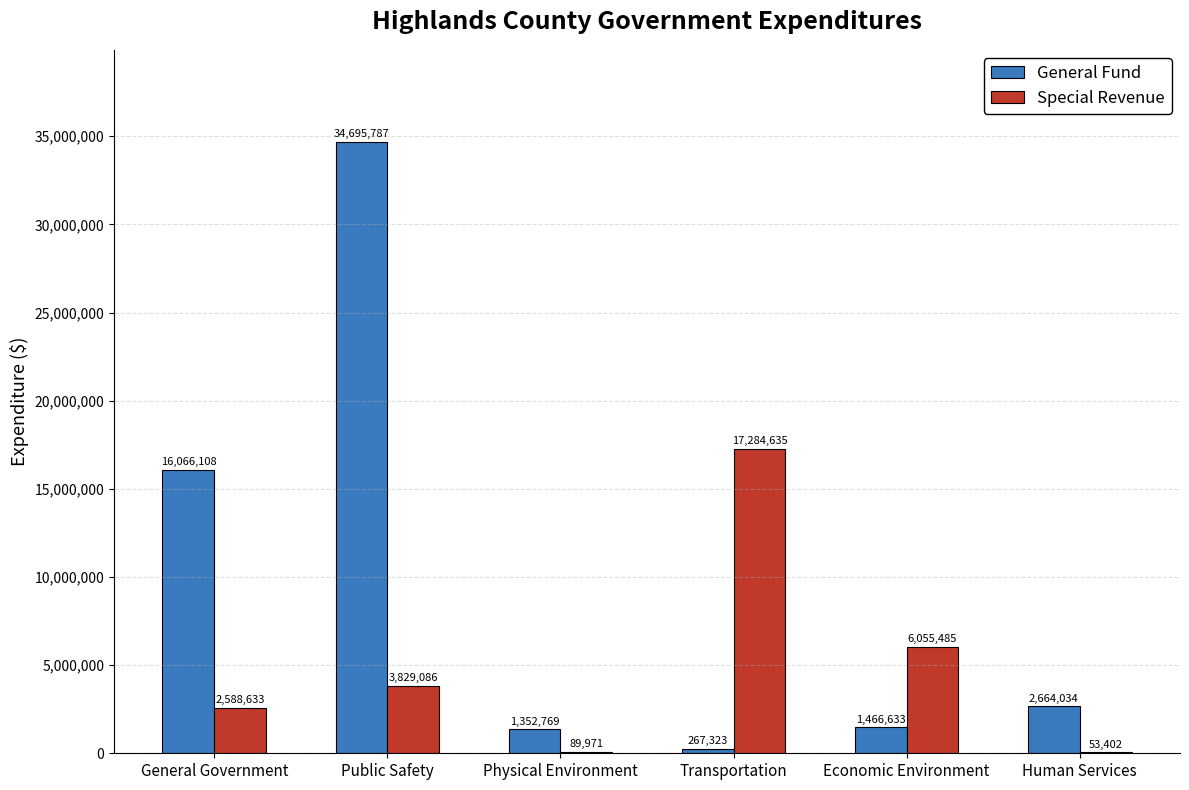

Read the Special Revenue value at Public Safety, to the nearest 10.

3829090